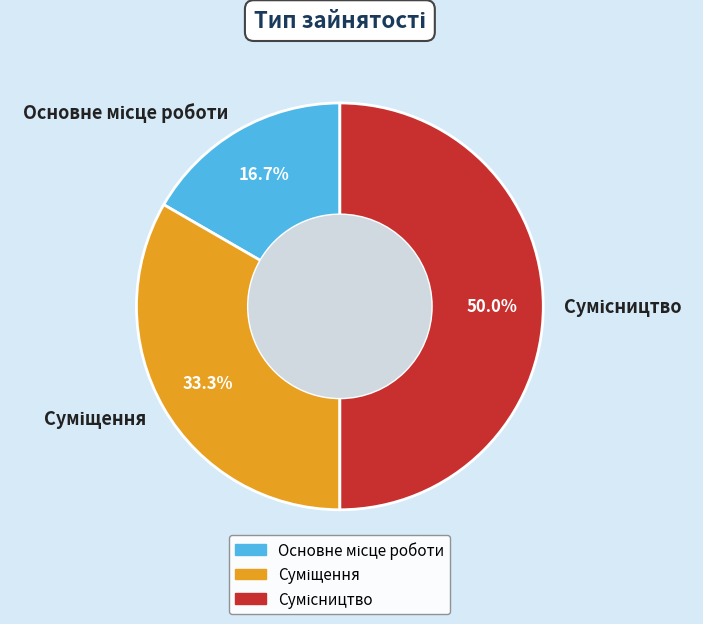

What percentage is NOT represented by Сумісництво?

50.0%